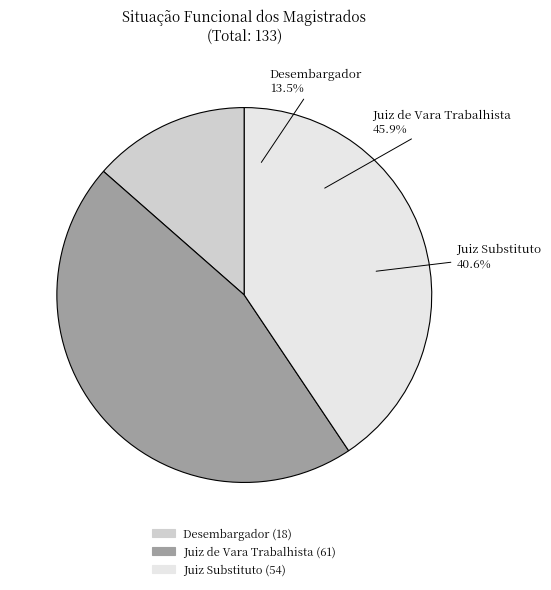

To the nearest percent, what portion does Juiz Substituto represent?

41%